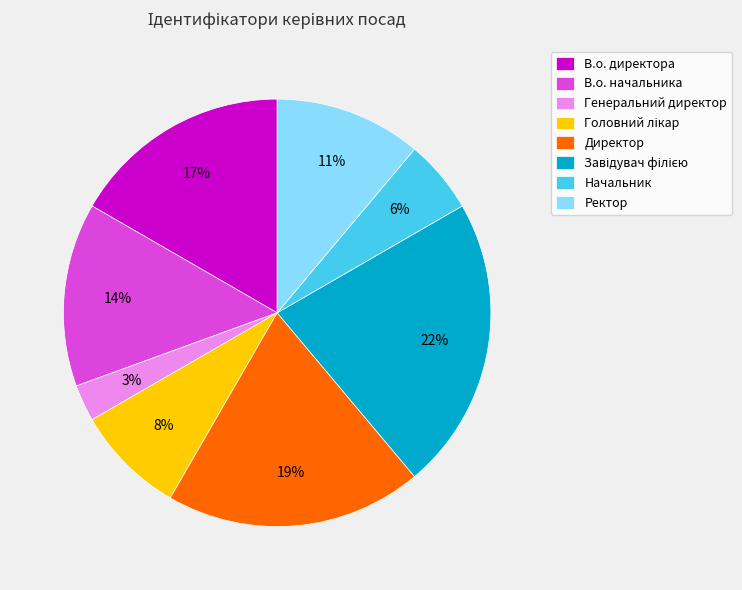

Do В.о. директора and В.о. начальника together represent more than half of the pie?

No